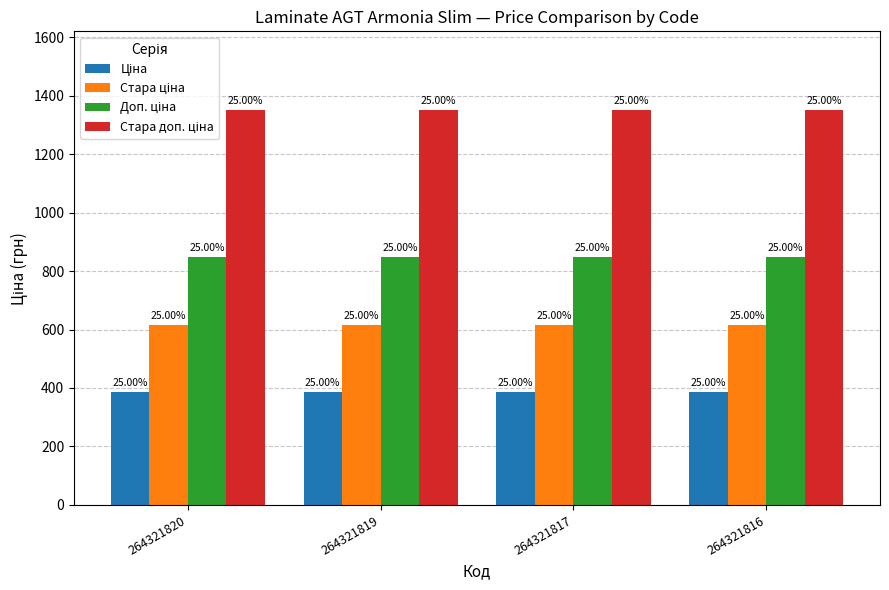

Does the chart contain stacked bars?

No